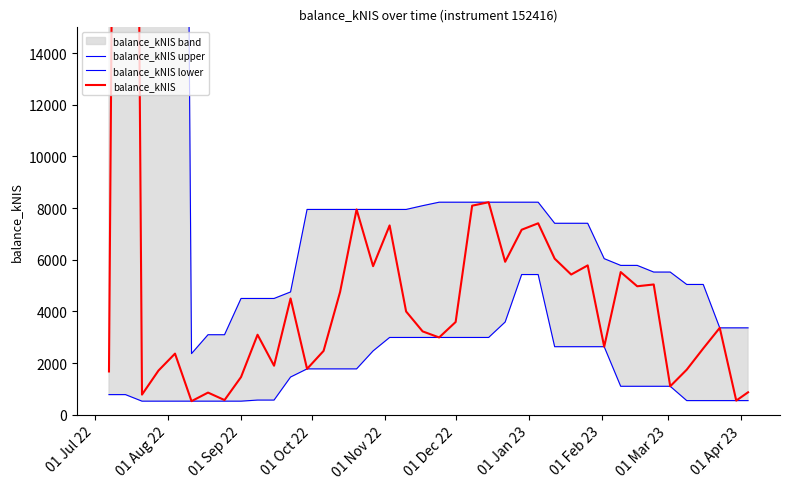

Rank the series by their maximum value, from highest to lowest.

balance_kNIS upper, balance_kNIS, balance_kNIS lower